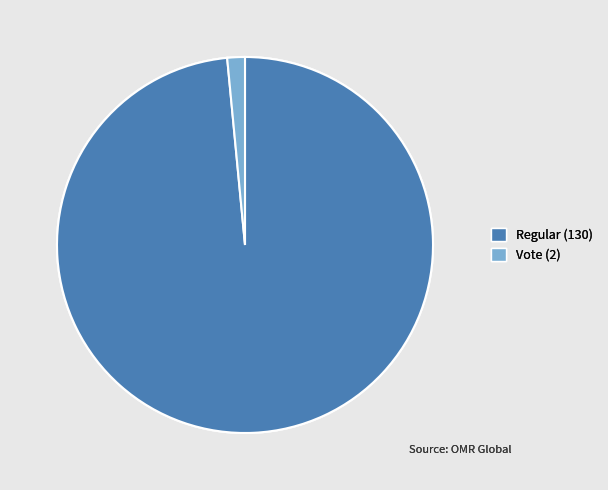

Is Regular (130) the majority of the pie?

Yes